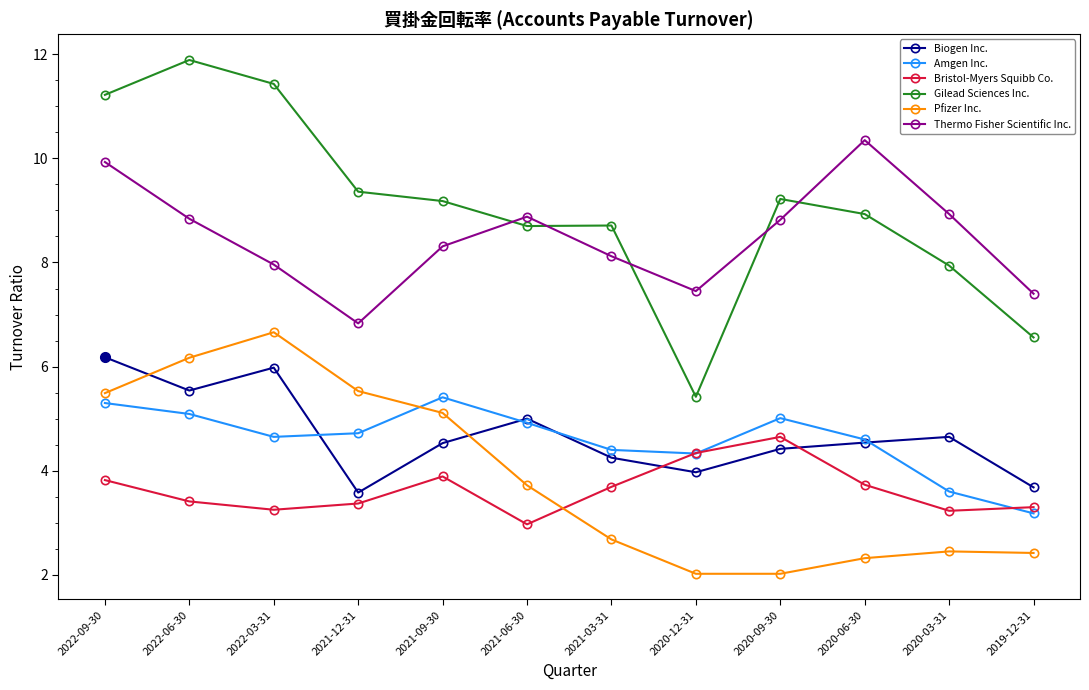

How many lines are shown in the chart?

6